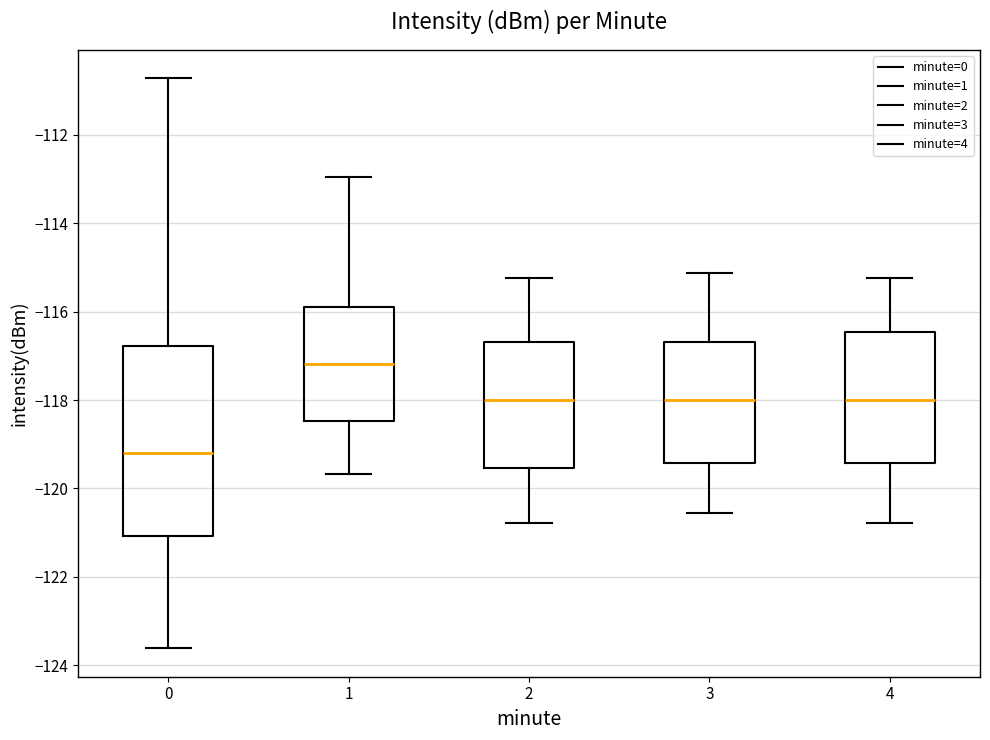

Reading left to right, read every box against the y-axis: the position of its median line, the range the box covers, and the ends of its whiskers. The values are not printed on the chart, so give them approximately, as read against the axis.

0: median -119.2, box -121.0 to -116.8, whiskers -123.6 to -110.8
1: median -117.2, box -118.4 to -115.8, whiskers -119.6 to -113.0
2: median -118.0, box -119.6 to -116.6, whiskers -120.8 to -115.2
3: median -118.0, box -119.4 to -116.6, whiskers -120.6 to -115.2
4: median -118.0, box -119.4 to -116.4, whiskers -120.8 to -115.2